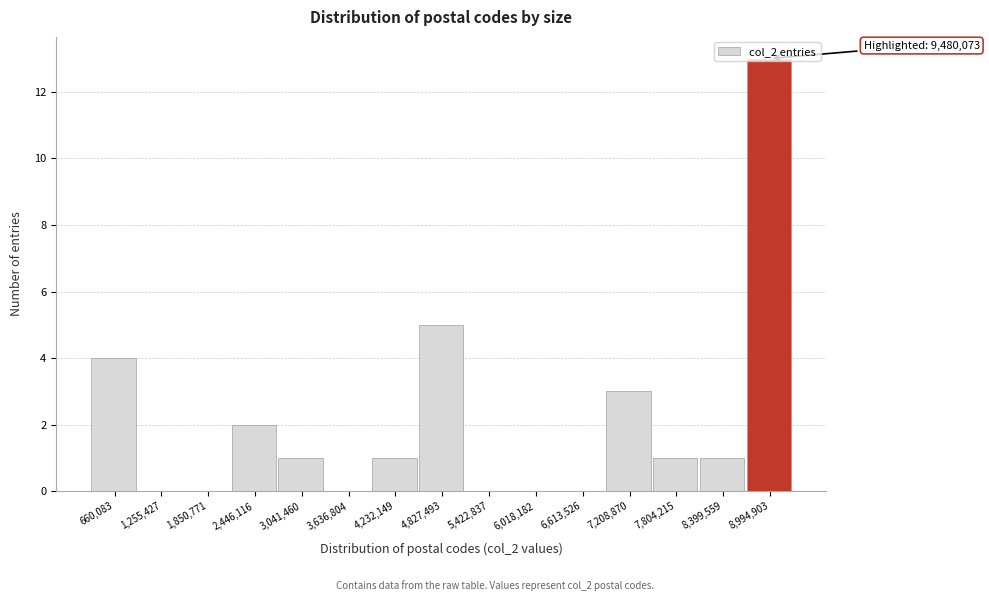

What is the sum of all values?

31